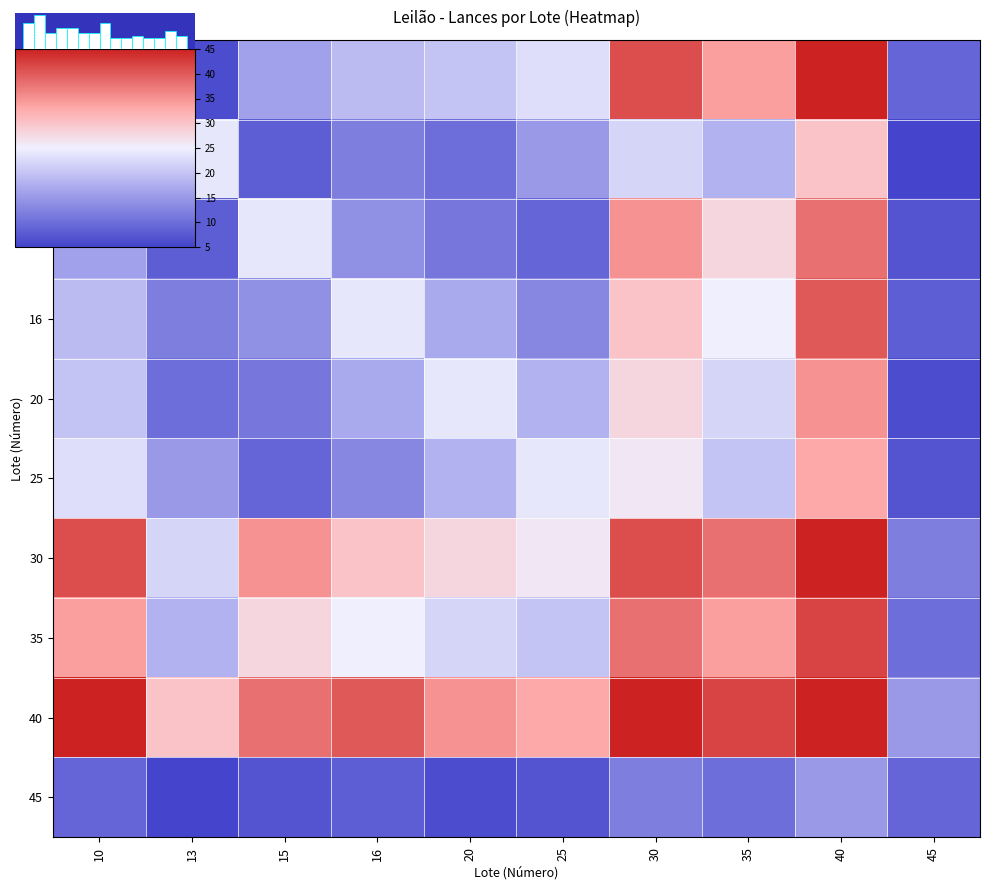

What is the total value across all series at 16?

202